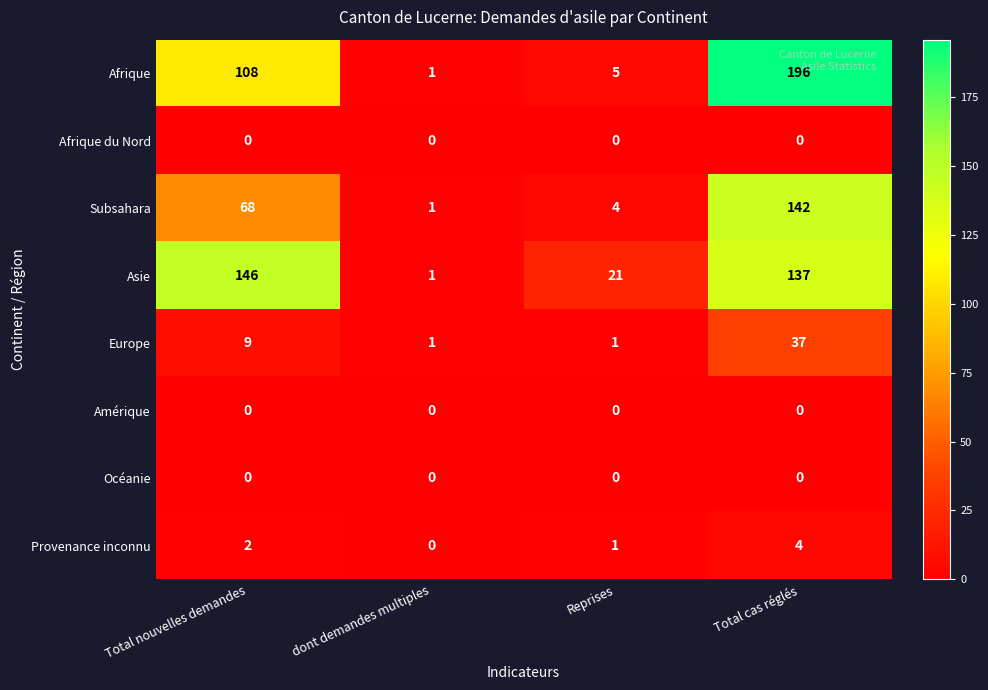

What is the total value across all series at Total nouvelles demandes?

333